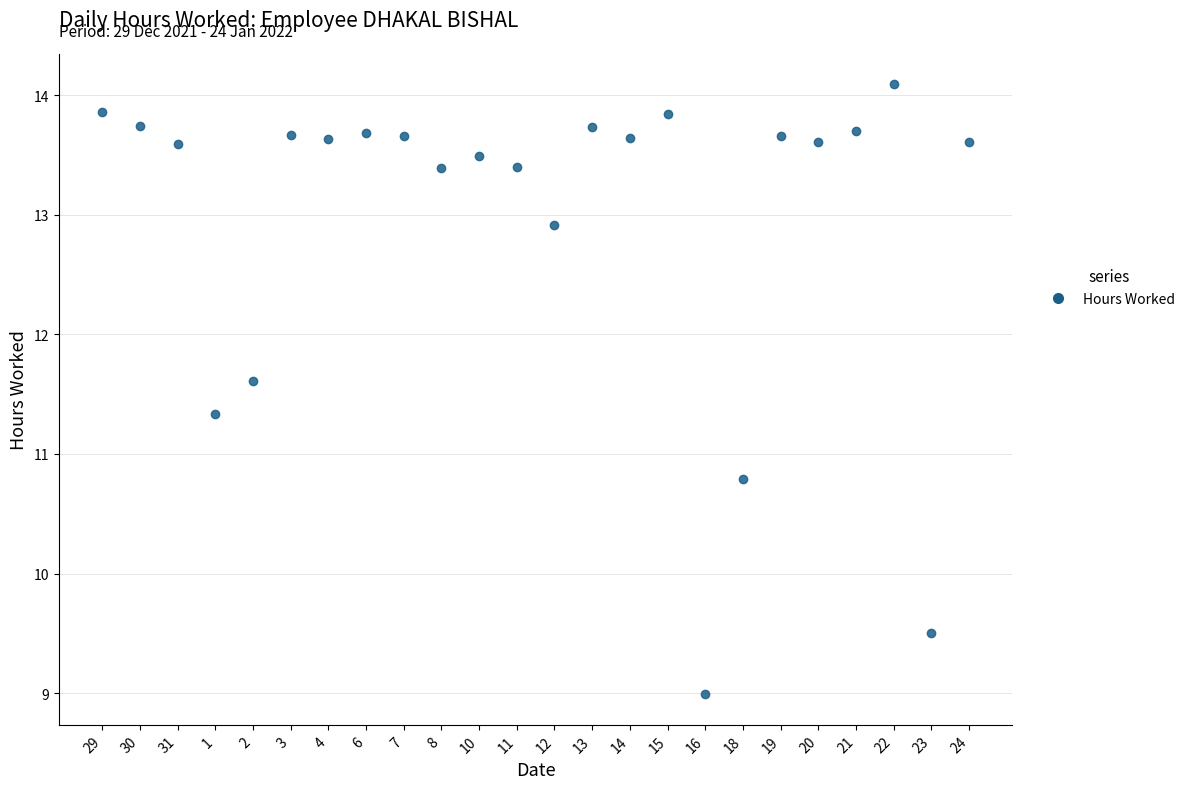

At which label is the value closest to 11?

18